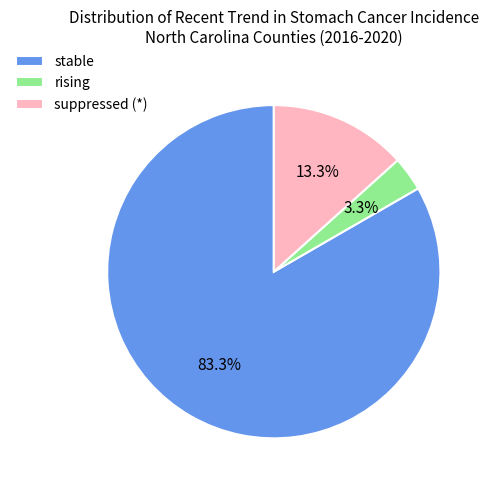

Combined, do stable and rising account for over 50%?

Yes